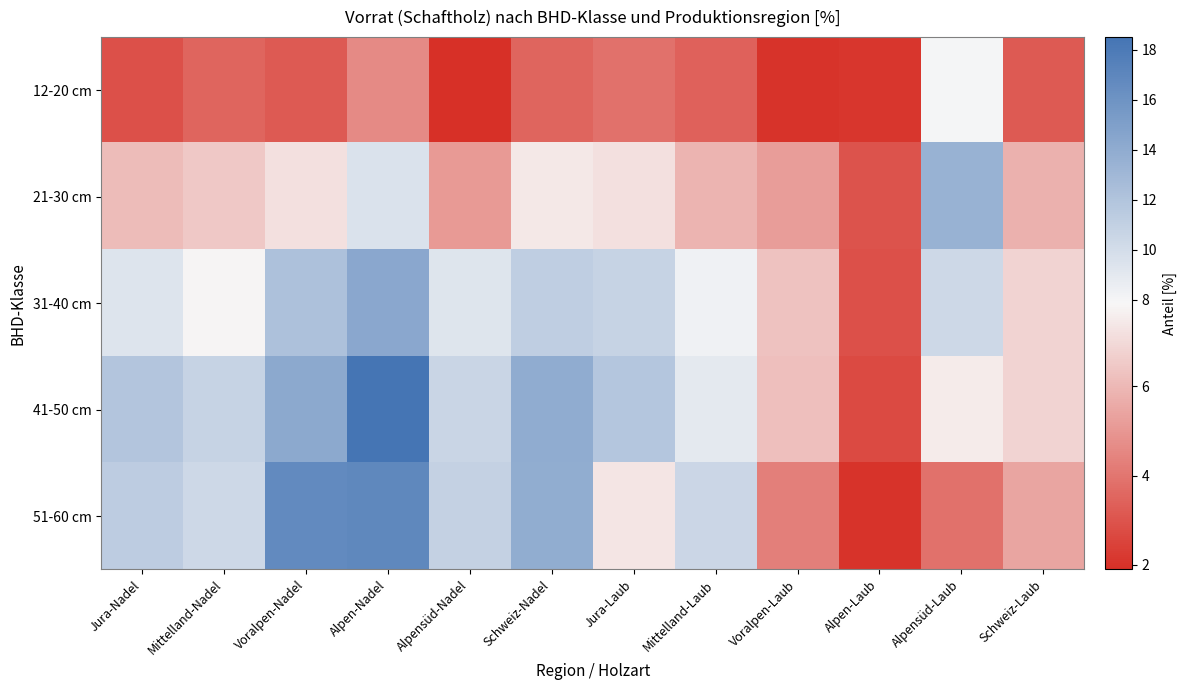

Which series has the largest range (max minus min)?

41-50 cm